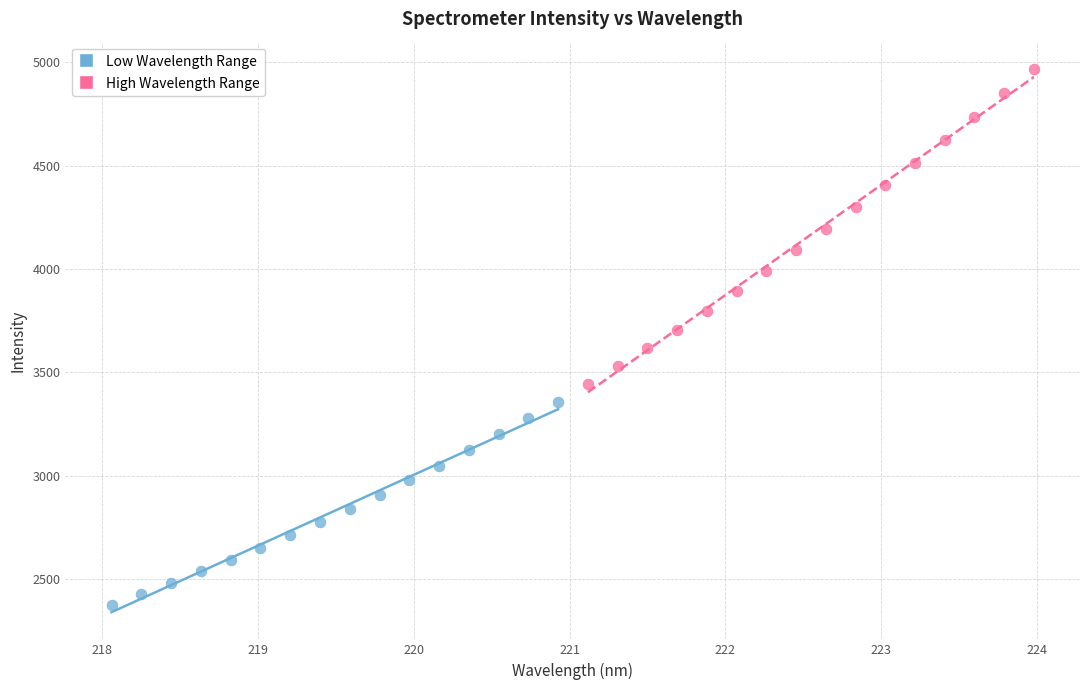

What are all the series names shown in the legend?

Low Wavelength Range, High Wavelength Range